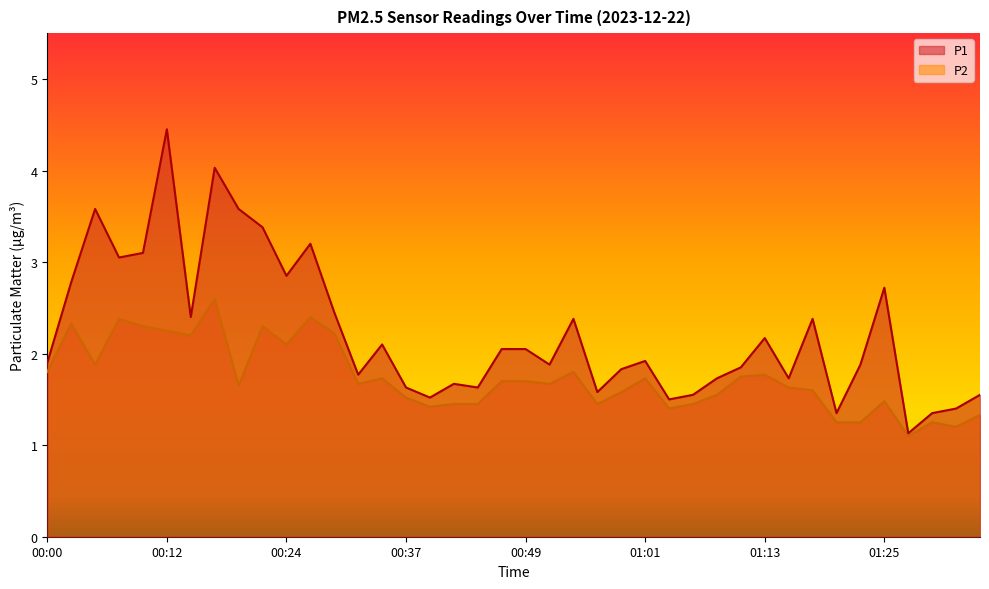

What is the total value across all series at 00:12?

6.7